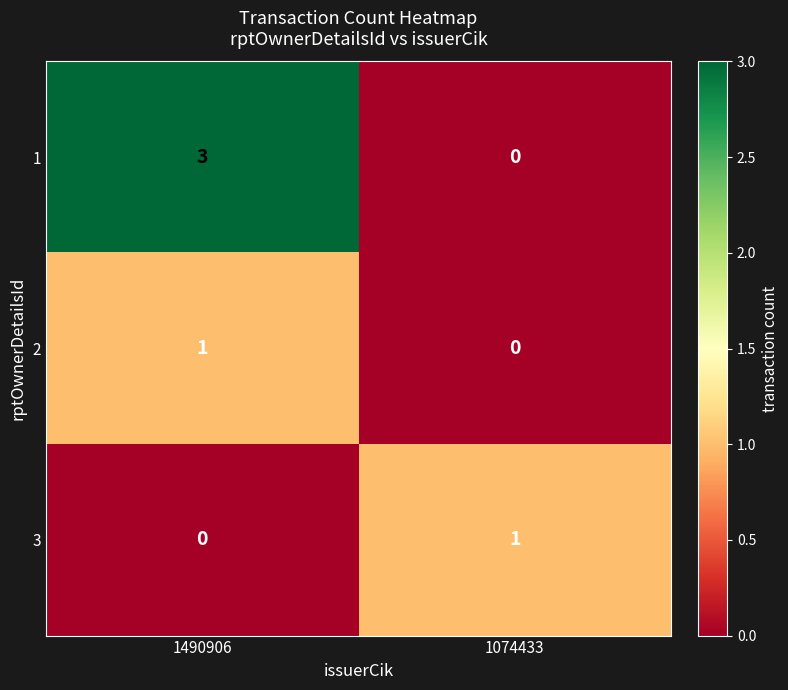

How many series are shown in this chart?

3